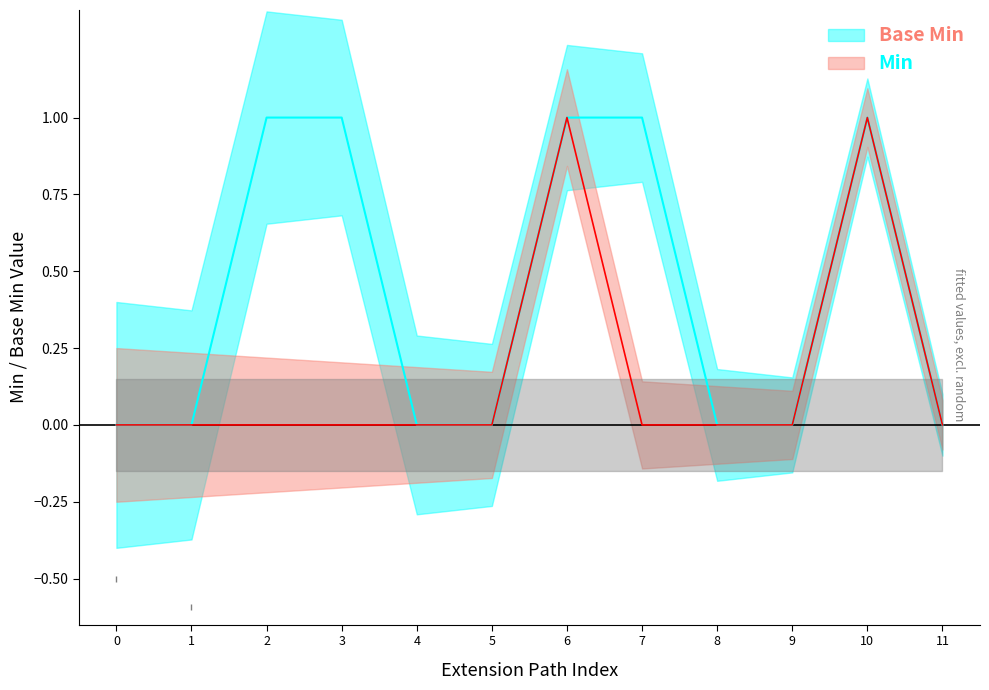

Does the chart display data point markers on the line(s)?

No